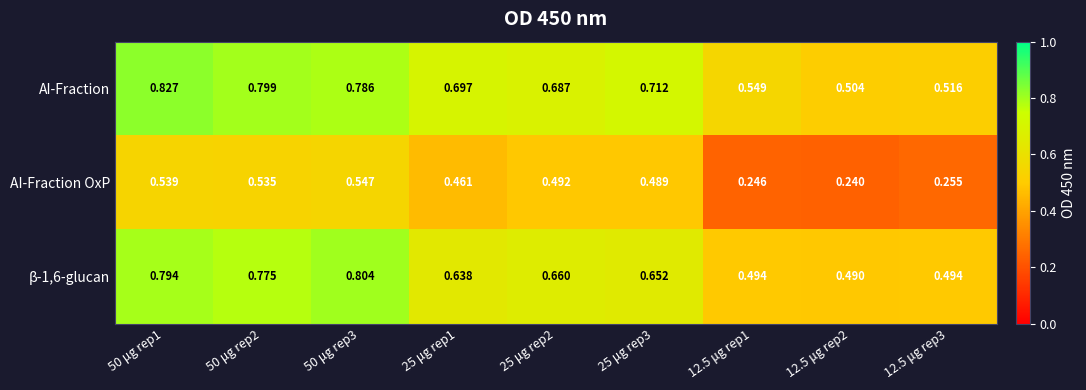

Which series has the largest total across all categories?

AI-Fraction